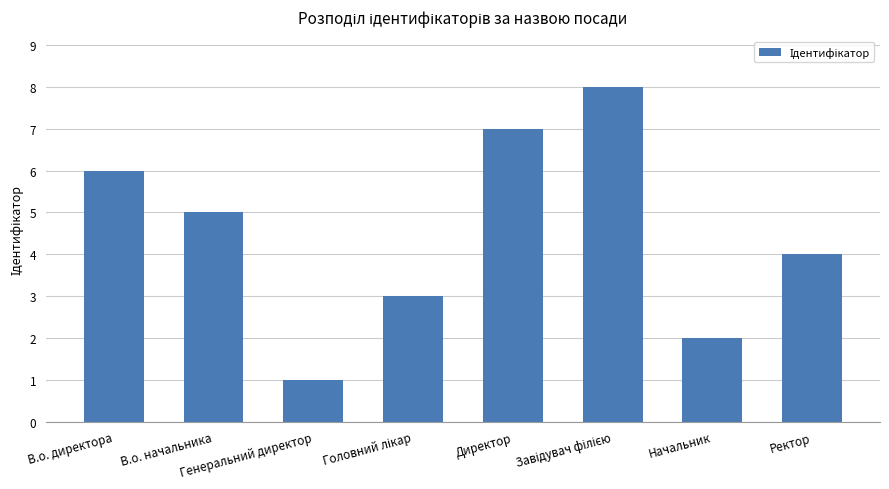

What is the difference between the maximum and second lowest values?

6